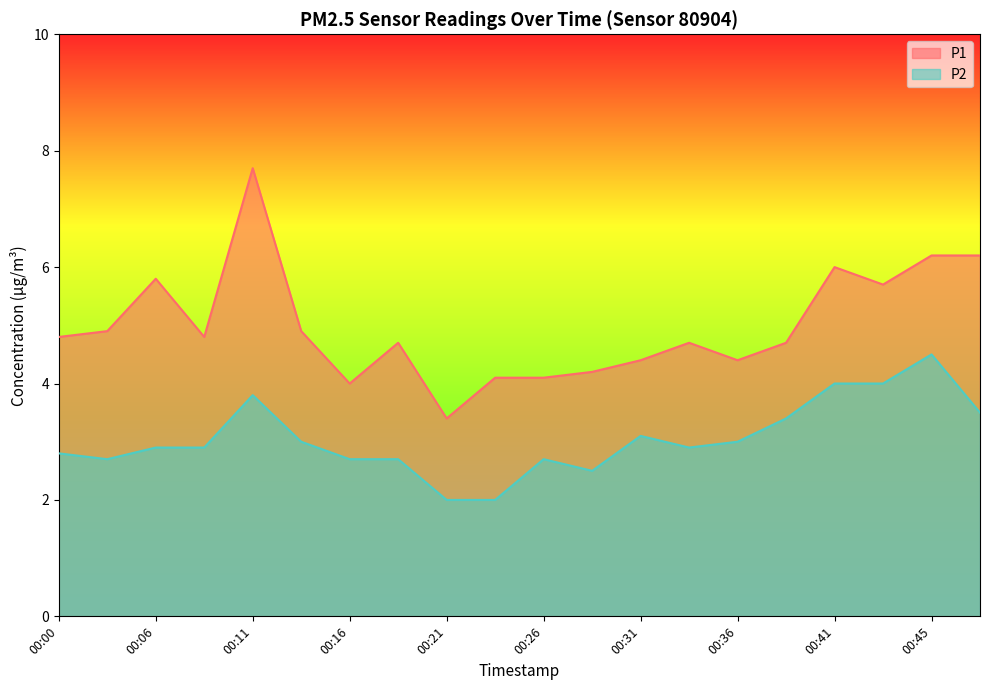

What is the value of the P1 point at the 16th from the left?

4.7